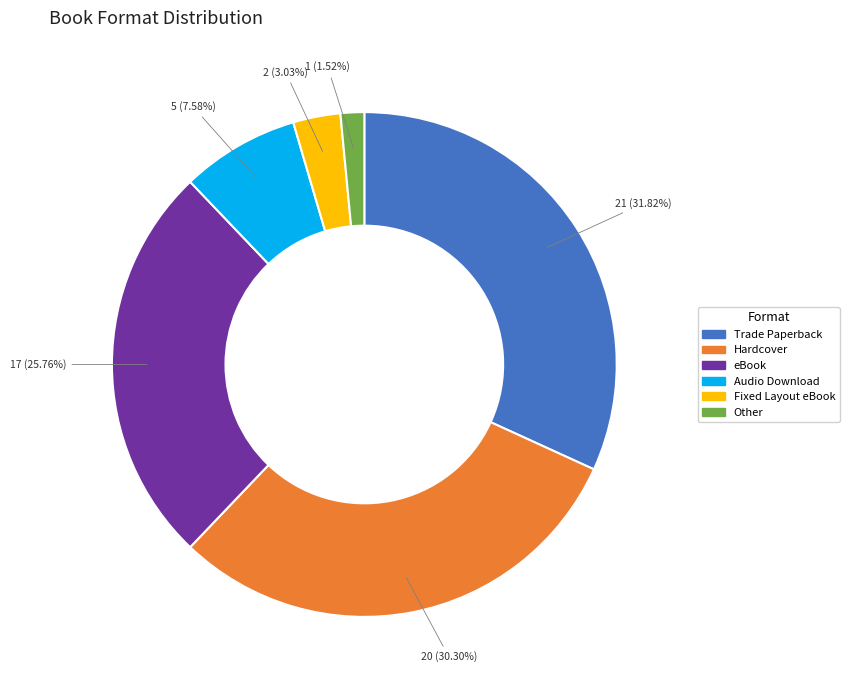

To the nearest percent, what is the average slice percentage?

17%